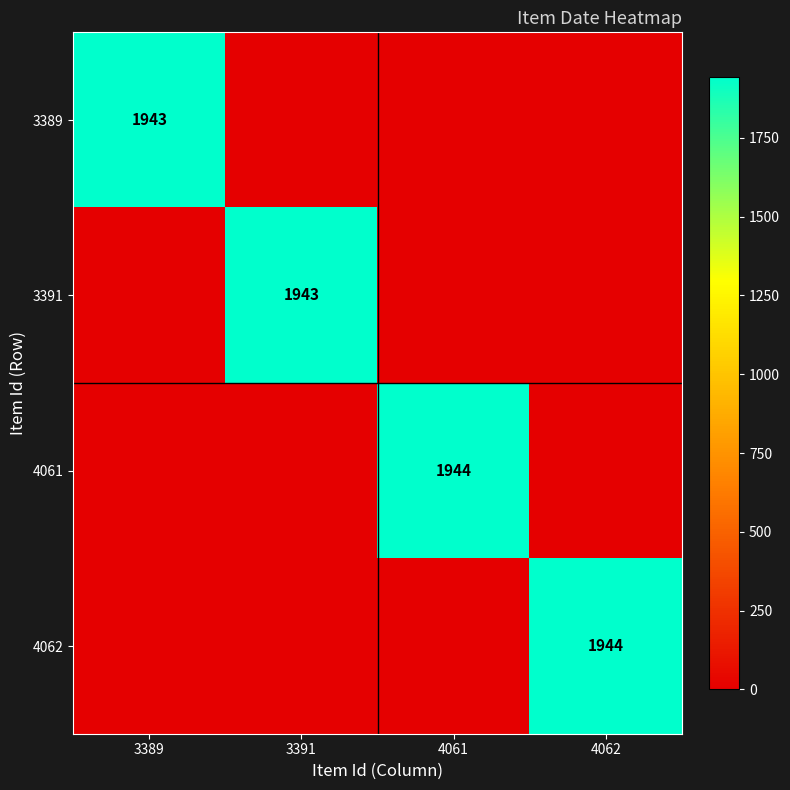

The value of 4061 at 4061 is 1944. True or false?

True